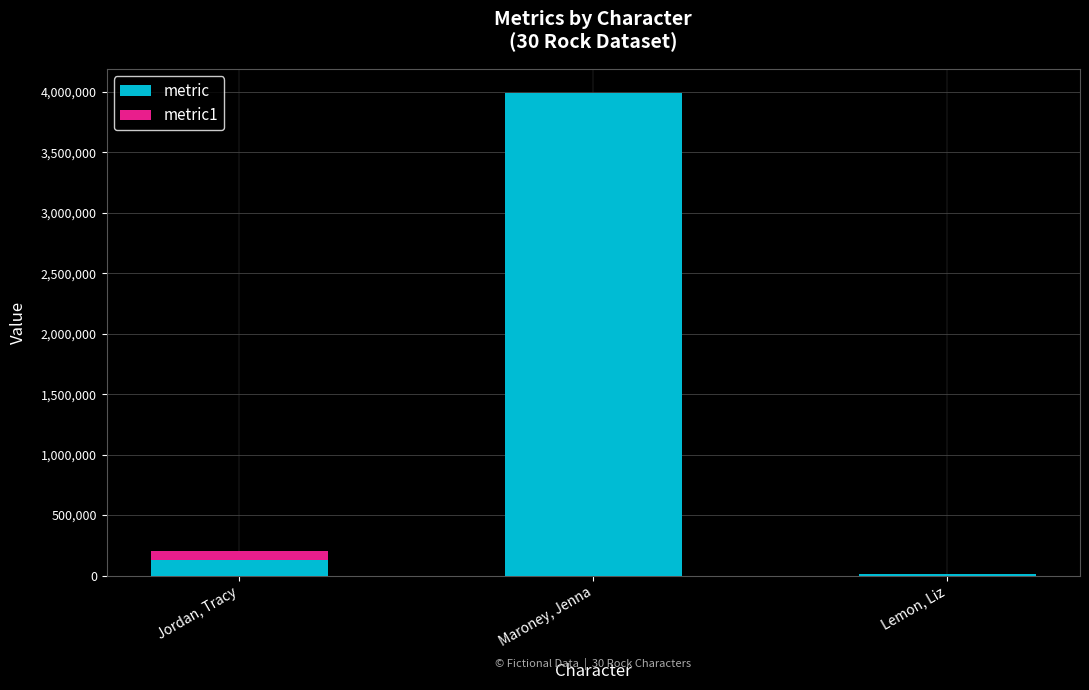

True or false: metric has a value of 132368 at Jordan, Tracy.

True